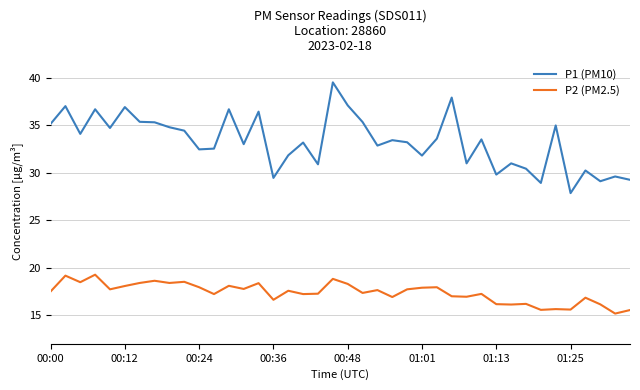

Rank the series by their maximum value, from highest to lowest.

P1 (PM10), P2 (PM2.5)